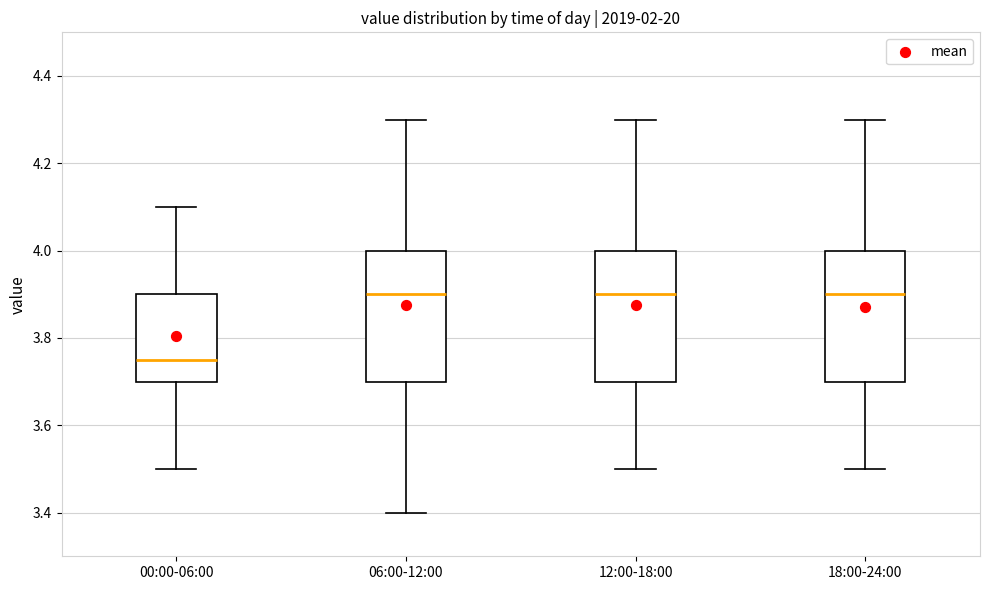

Where is the upper edge of the box for 12:00-18:00 on the y-axis? The values are not printed on the chart, so give them approximately, as read against the axis.

4.00